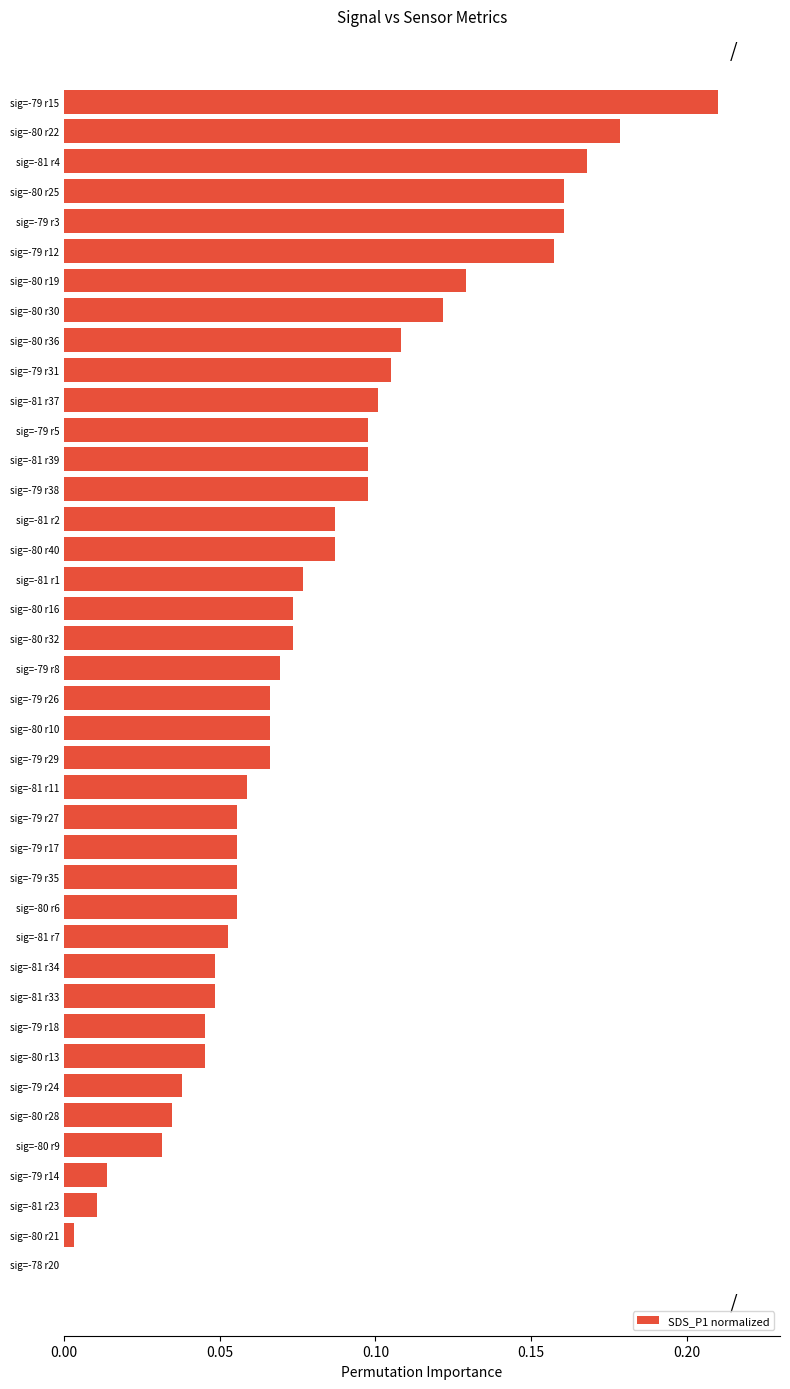

How many values are above zero?

39